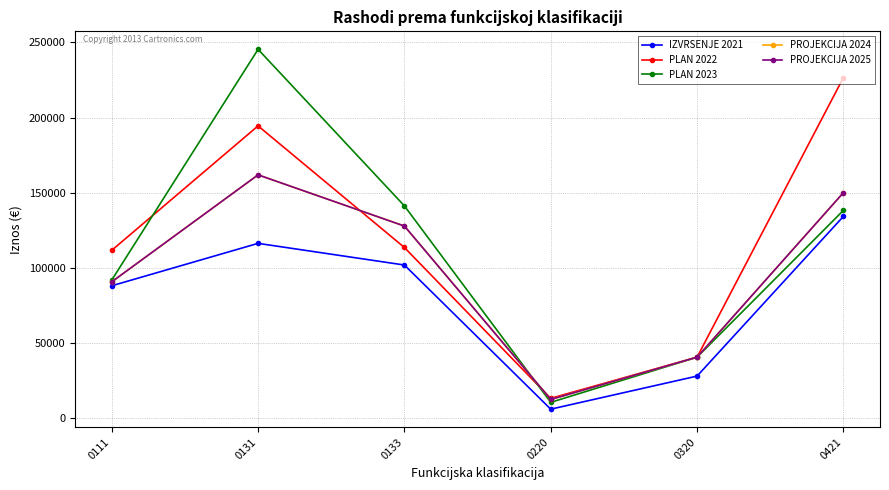

What is the average value of the PROJEKCIJA 2024 series?

97326.4